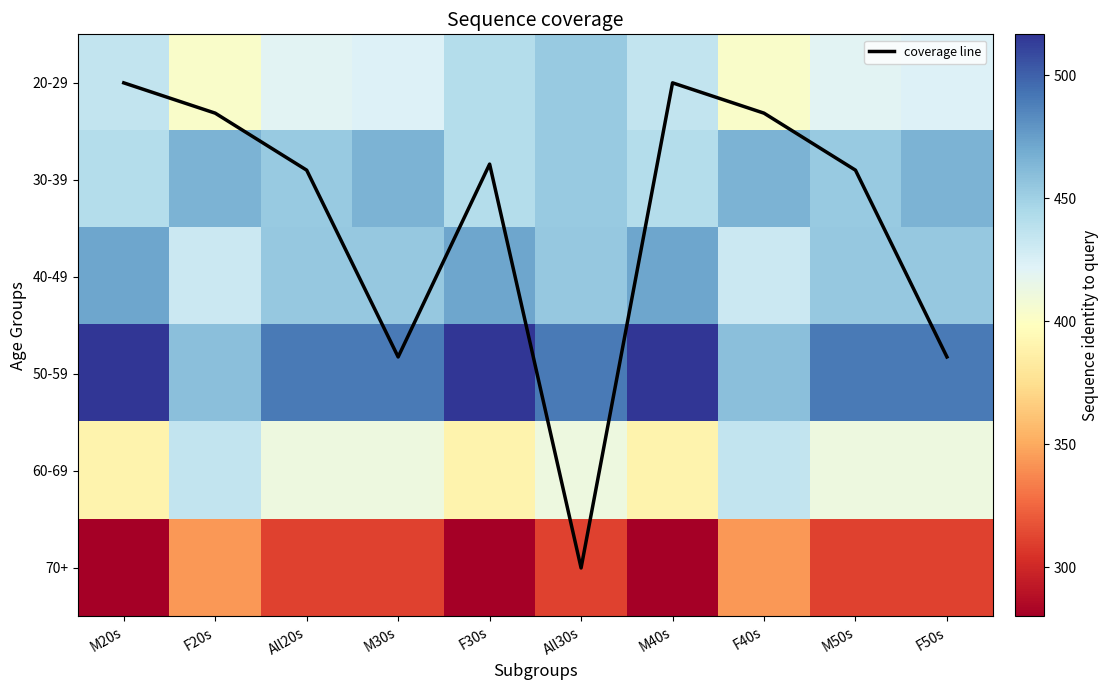

List the series in order of their peak value, highest first.

50-59, 40-49, 30-39, 20-29, 60-69, 70+, coverage line